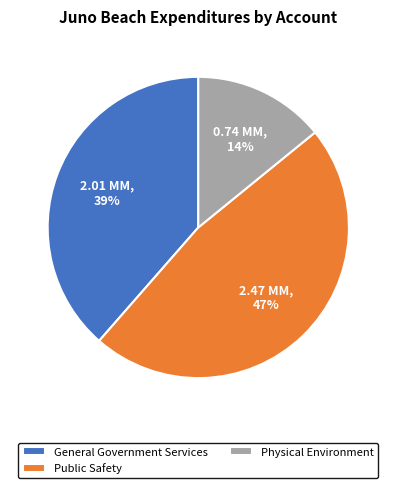

How many segments does this pie chart have?

3